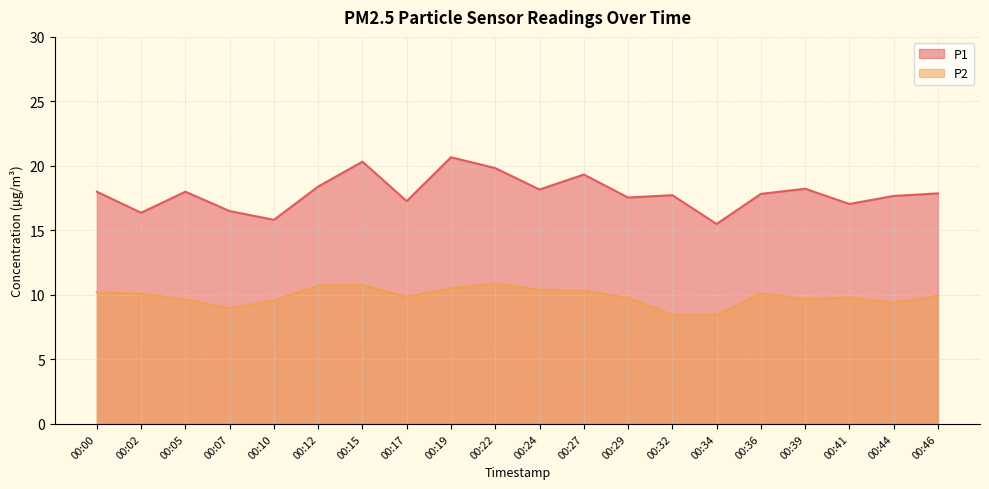

At how many categories does at least one series exceed 10?

20